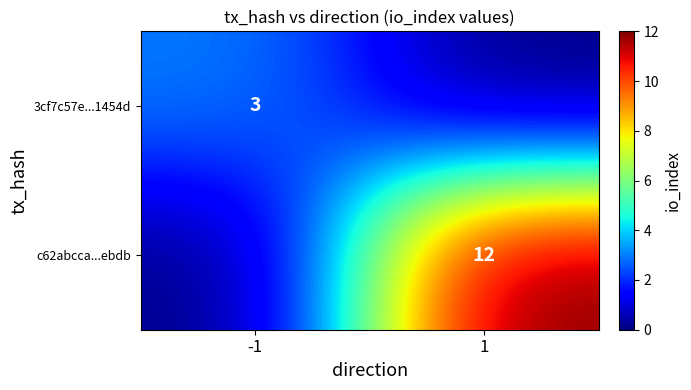

Count the number of categories in the chart.

2